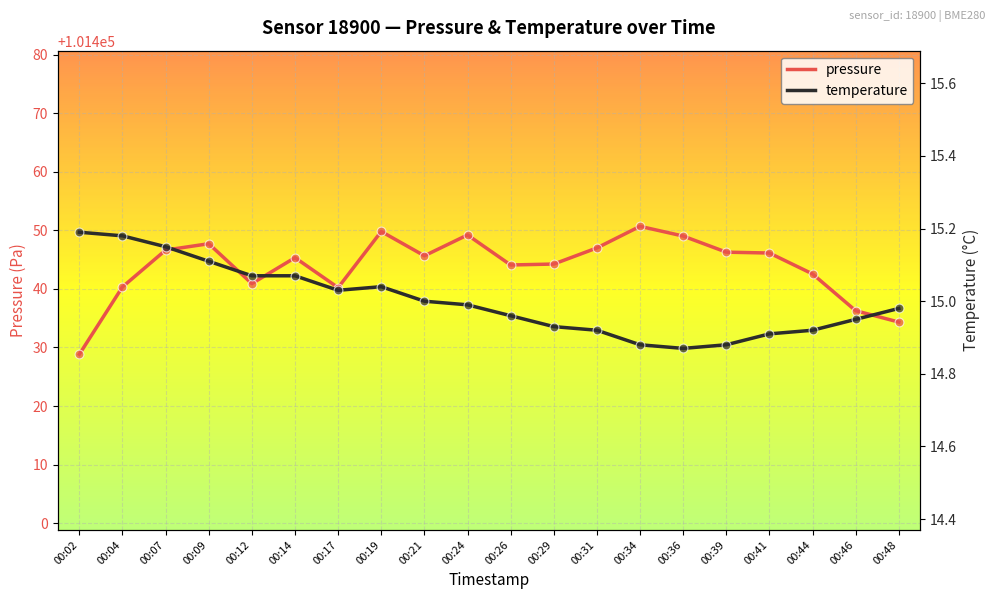

Which series contains the lowest Y value?

temperature